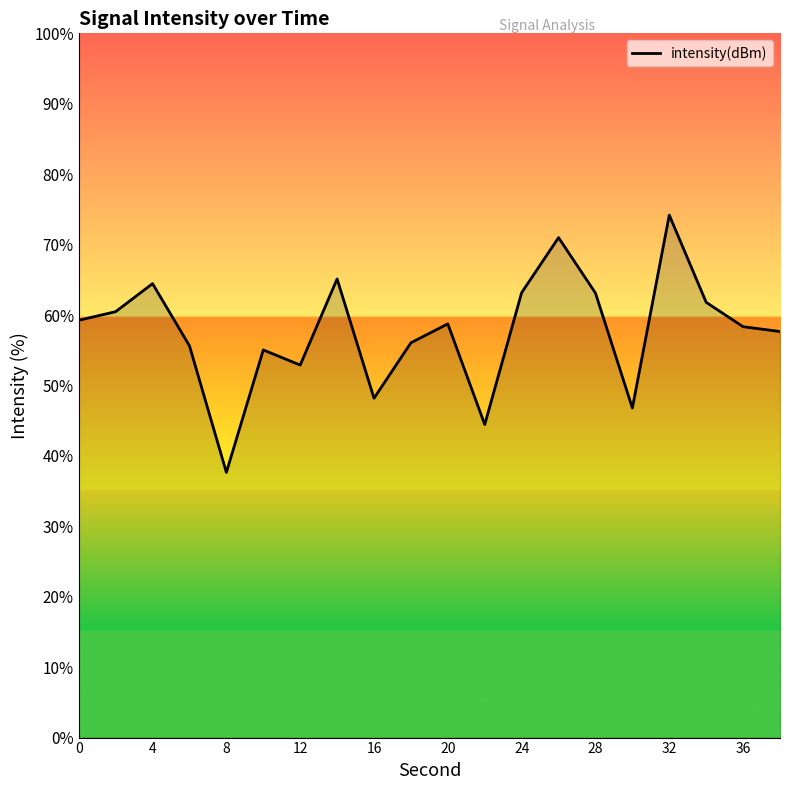

What is the maximum value shown in the chart?

74.2